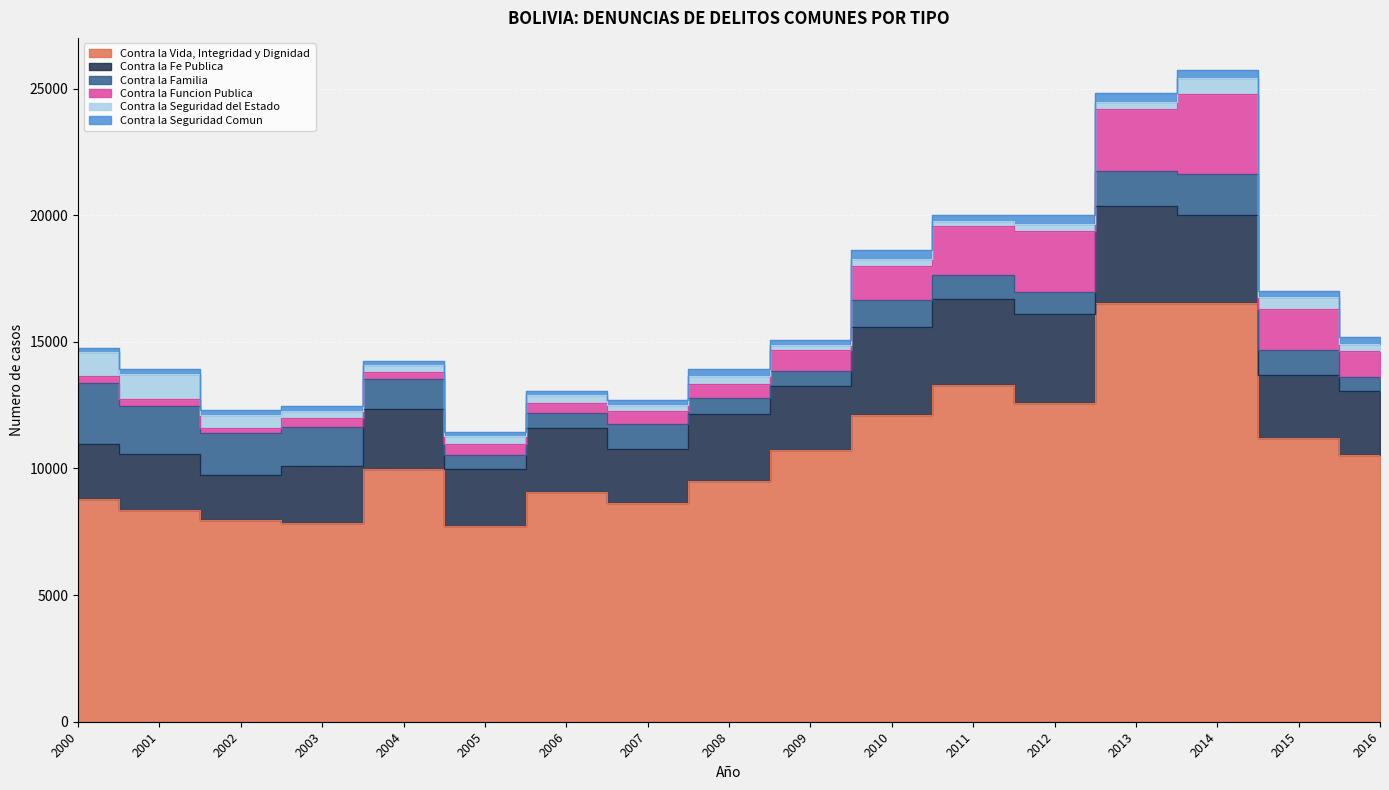

Reading left to right, list all the values displayed in this chart.

Contra la Vida, Integridad y Dignidad: 2000=8775	2001=8345	2002=7967	2003=7827	2004=9981	2005=7728	2006=9058	2007=8621	2008=9513	2009=10740	2010=12094	2011=13299	2012=12599	2013=16527	2014=16552	2015=11192	2016=10517
Contra la Fe Publica: 2000=2184	2001=2236	2002=1779	2003=2277	2004=2357	2005=2263	2006=2532	2007=2142	2008=2631	2009=2499	2010=3511	2011=3386	2012=3485	2013=3820	2014=3440	2015=2512	2016=2530
Contra la Familia: 2000=2434	2001=1893	2002=1651	2003=1542	2004=1189	2005=526	2006=592	2007=1008	2008=649	2009=597	2010=1045	2011=967	2012=867	2013=1411	2014=1627	2015=966	2016=576
Contra la Funcion Publica: 2000=270	2001=279	2002=199	2003=337	2004=283	2005=465	2006=392	2007=483	2008=542	2009=832	2010=1363	2011=1904	2012=2432	2013=2440	2014=3163	2015=1617	2016=1025
Contra la Seguridad del Estado: 2000=931	2001=988	2002=533	2003=279	2004=292	2005=298	2006=317	2007=246	2008=333	2009=207	2010=275	2011=203	2012=258	2013=285	2014=616	2015=465	2016=251
Contra la Seguridad Comun: 2000=146	2001=174	2002=199	2003=214	2004=142	2005=173	2006=168	2007=210	2008=244	2009=208	2010=347	2011=264	2012=361	2013=328	2014=317	2015=263	2016=287